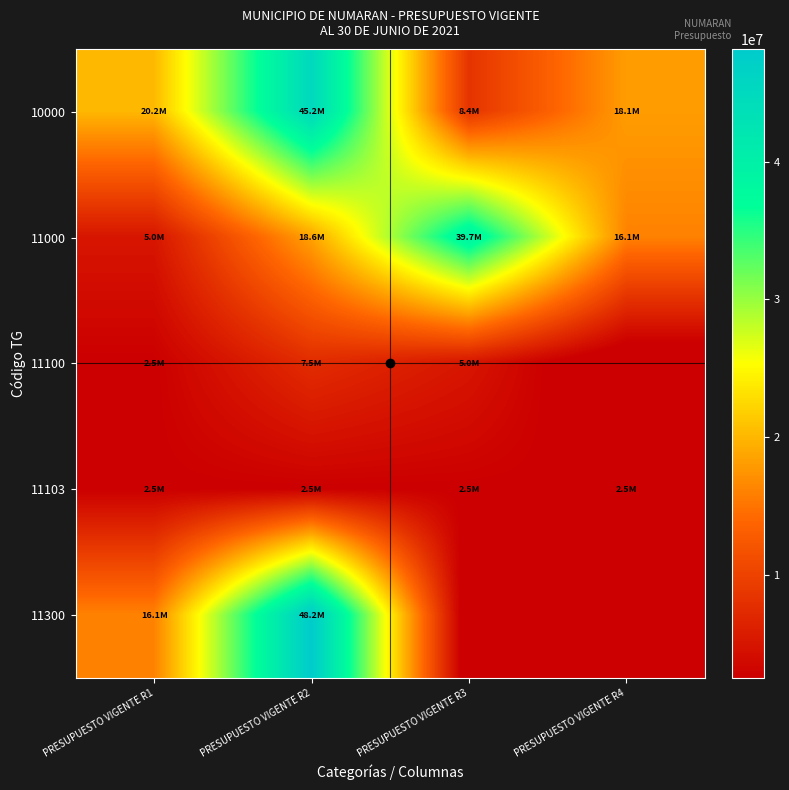

Which series changed the most between PRESUPUESTO VIGENTE R2 and PRESUPUESTO VIGENTE R3?

11300